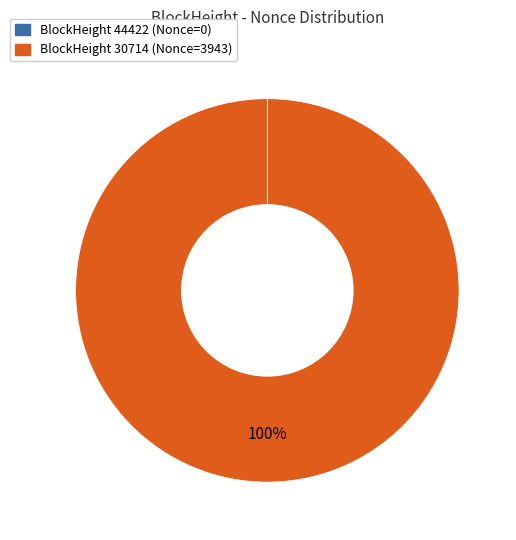

Does any single category account for the majority?

Yes